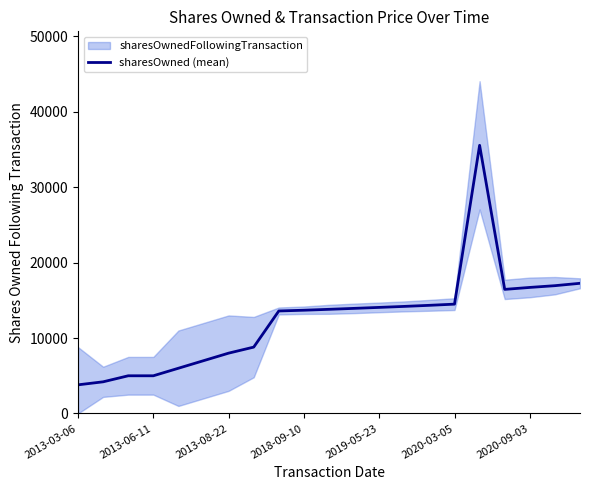

What is the lowest value of the sharesOwned (mean) series?

3800